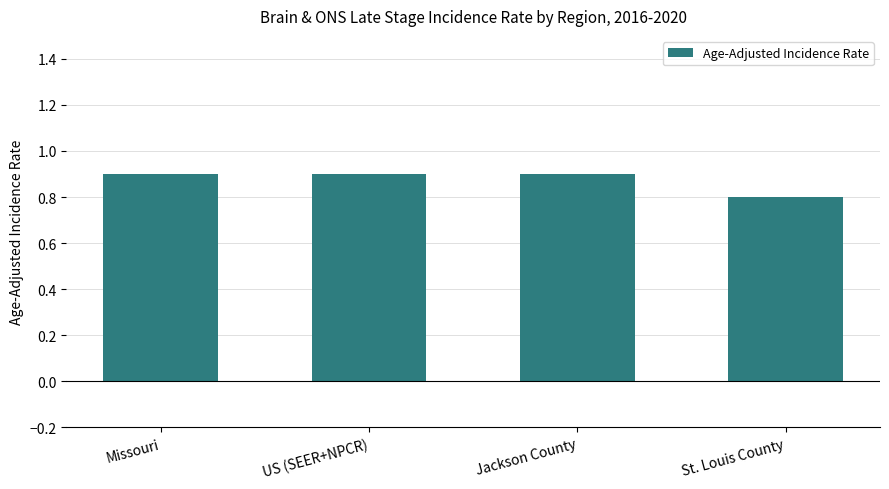

Count the values in the range 0 to 1.

4